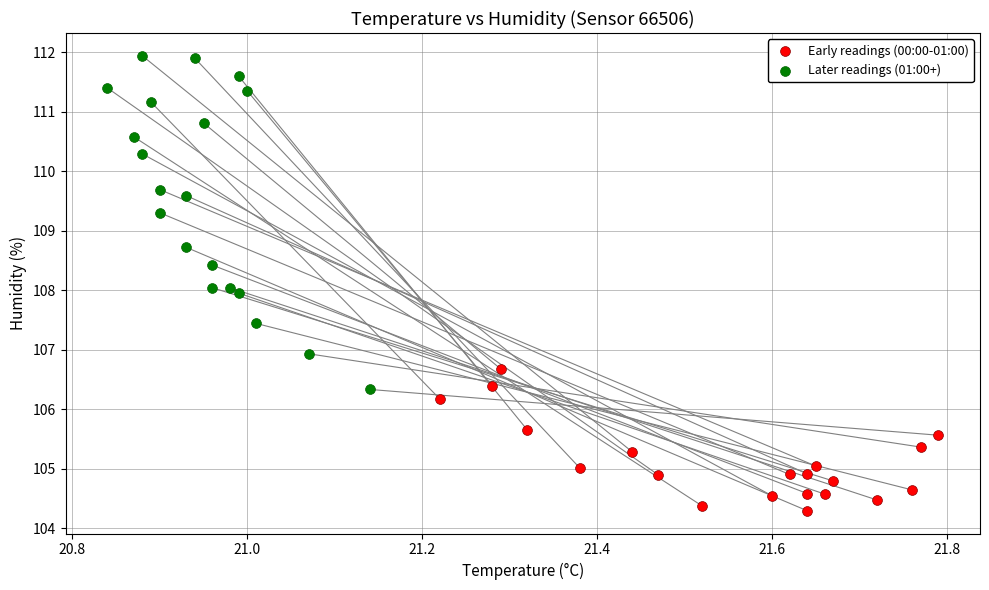

Which series has the largest Y range (max minus min)?

Later readings (01:00+)